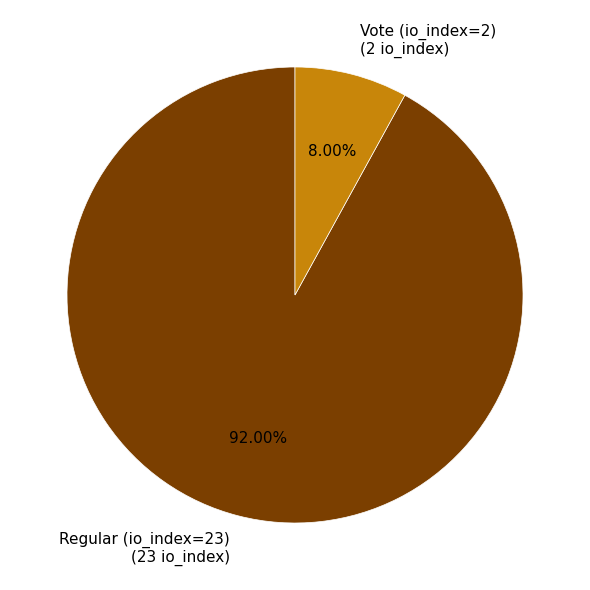

What percentage is the Regular (io_index=23) slice, to the nearest percent?

92%